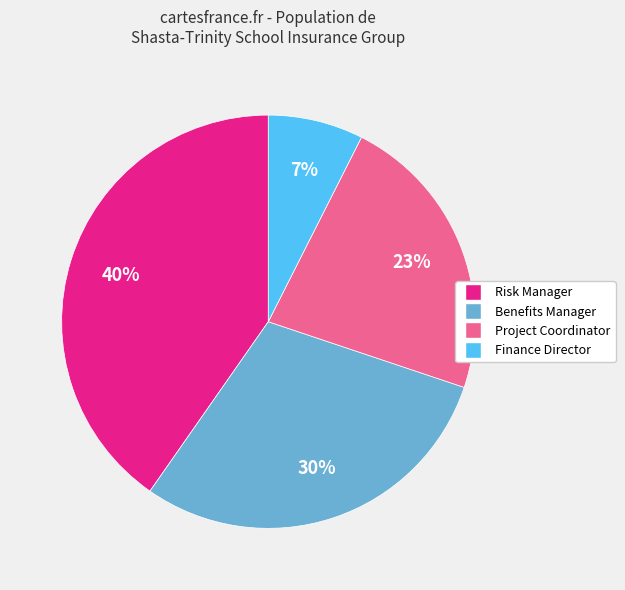

Is it true that Finance Director is 2% of the pie?

False